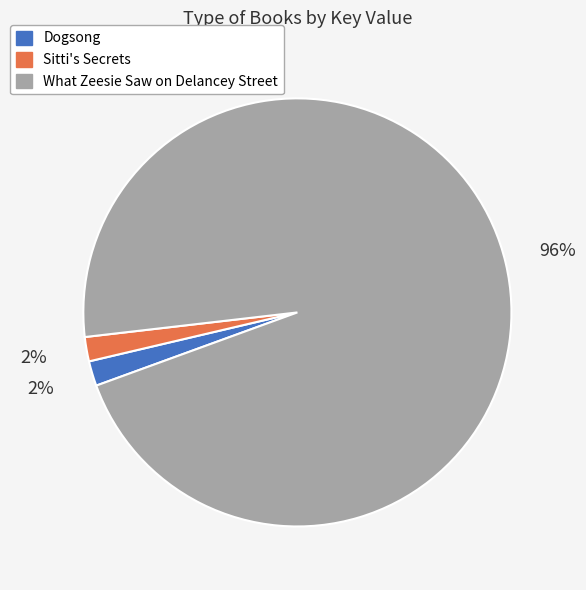

What is the ratio of the value at Sitti's Secrets to the value at Dogsong?

1.0